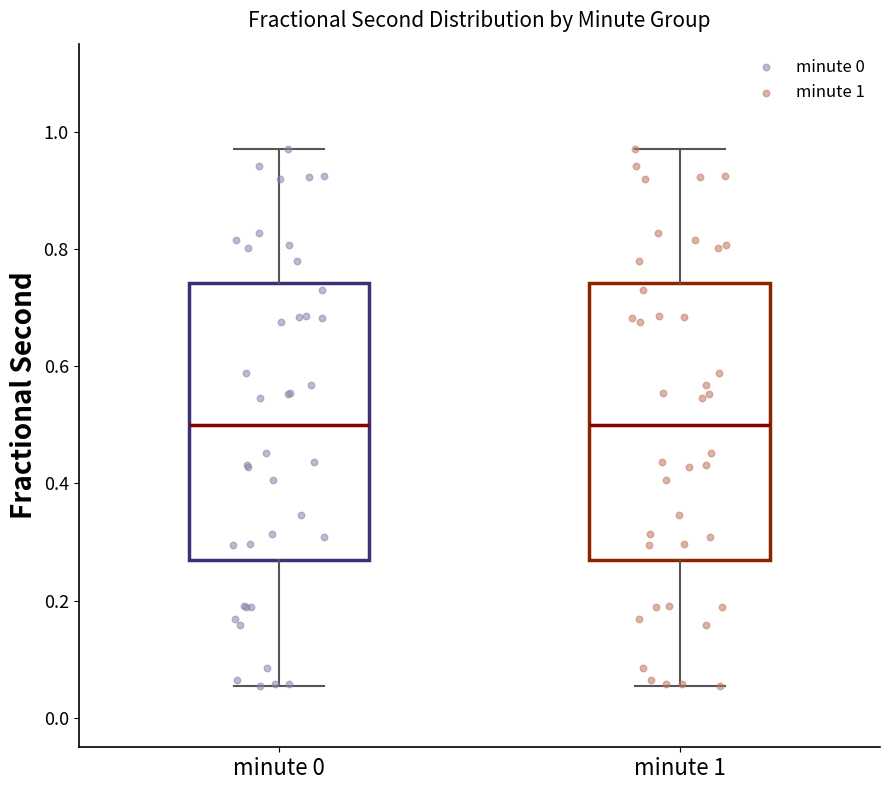

Reading left to right, read every box against the y-axis: the position of its median line, the range the box covers, and the ends of its whiskers. The values are not printed on the chart, so give them approximately, as read against the axis.

minute 0: median 0.50, box 0.26 to 0.74, whiskers 0.06 to 0.98
minute 1: median 0.50, box 0.26 to 0.74, whiskers 0.06 to 0.98